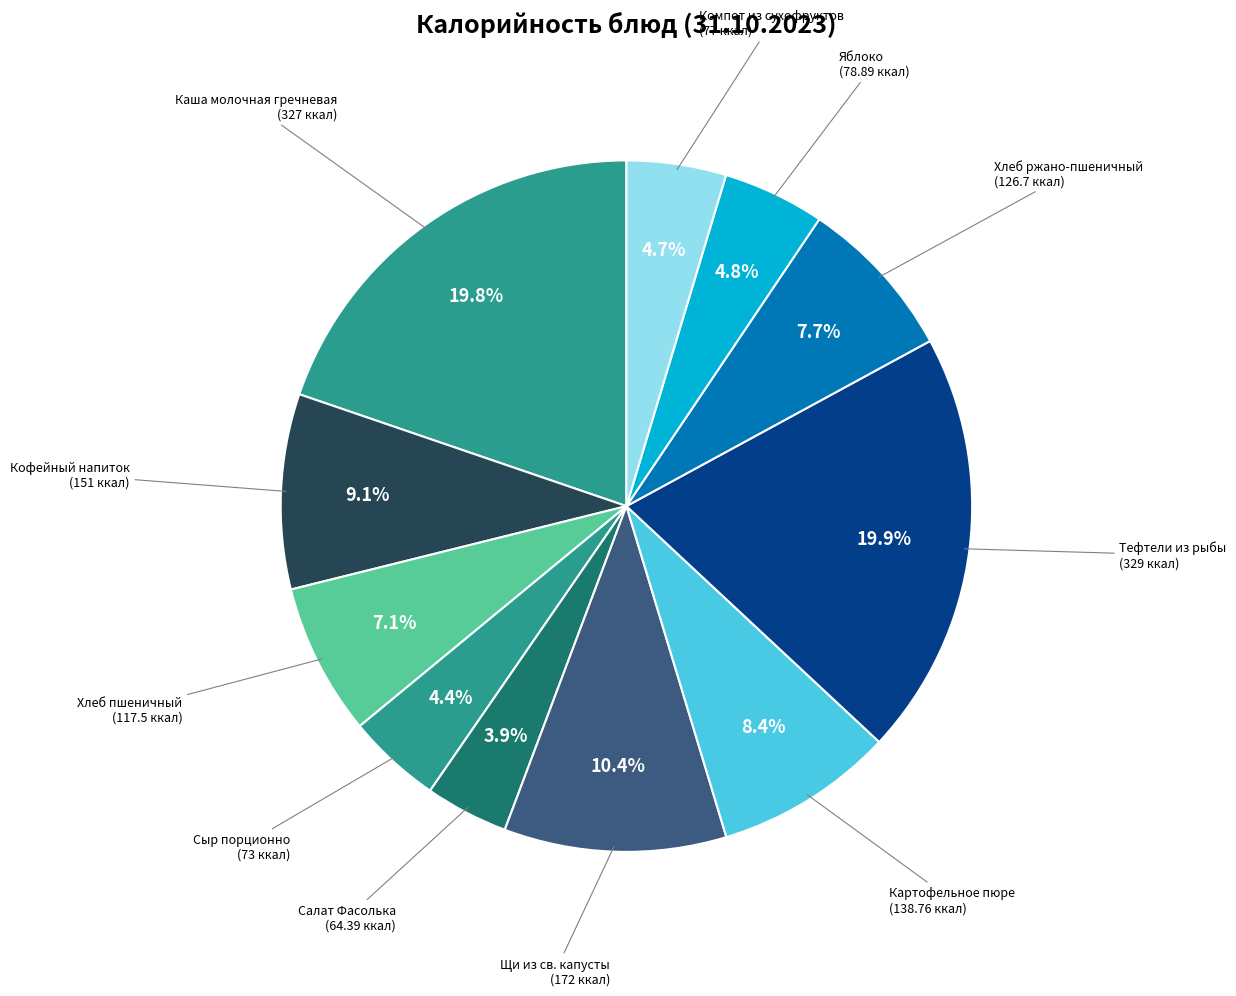

Count the number of slices in the pie.

11